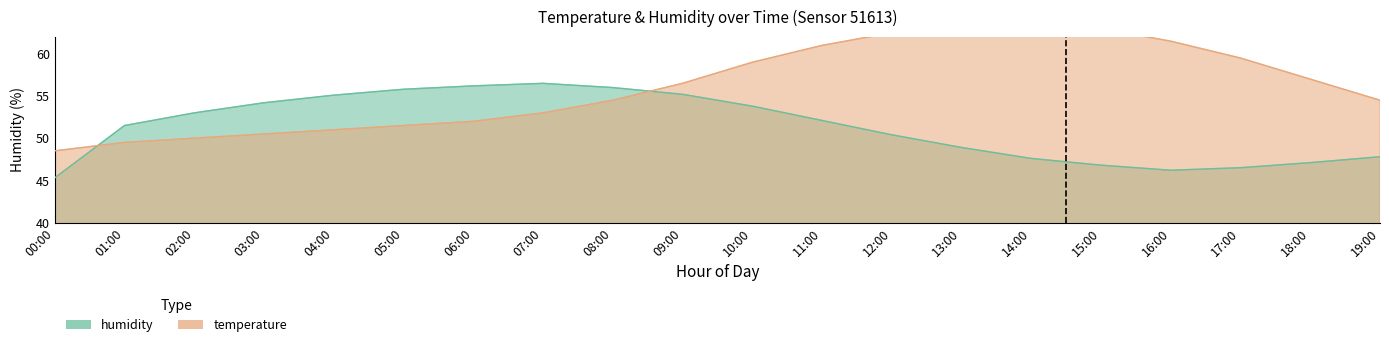

Does the chart display data point markers on the line(s)?

No